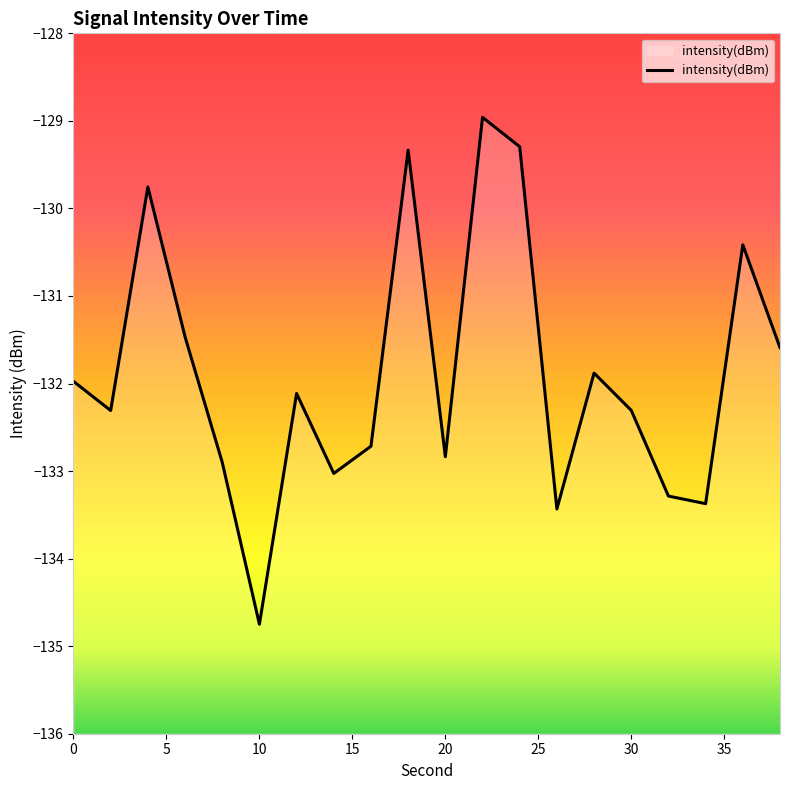

How many interior local peaks (higher than both neighbors) does the data have?

6